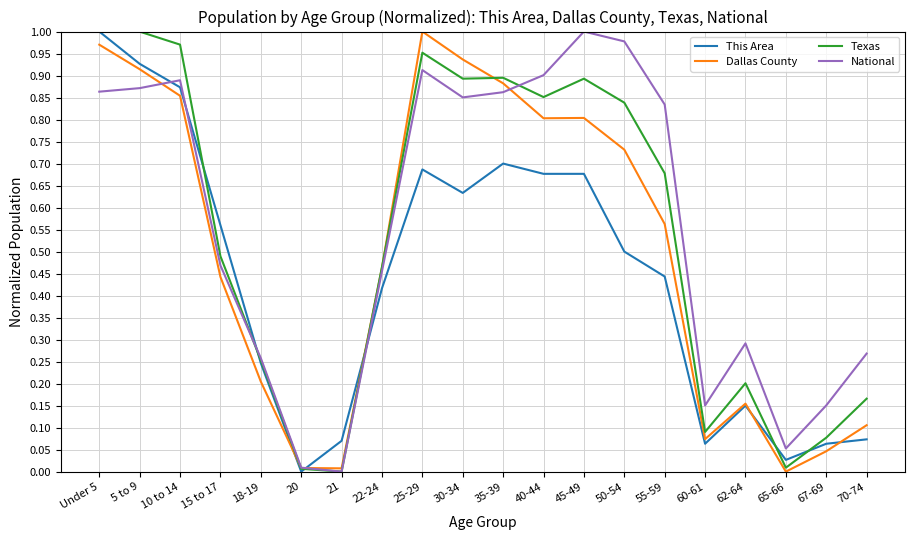

Where is the first local maximum for Dallas County?

25-29